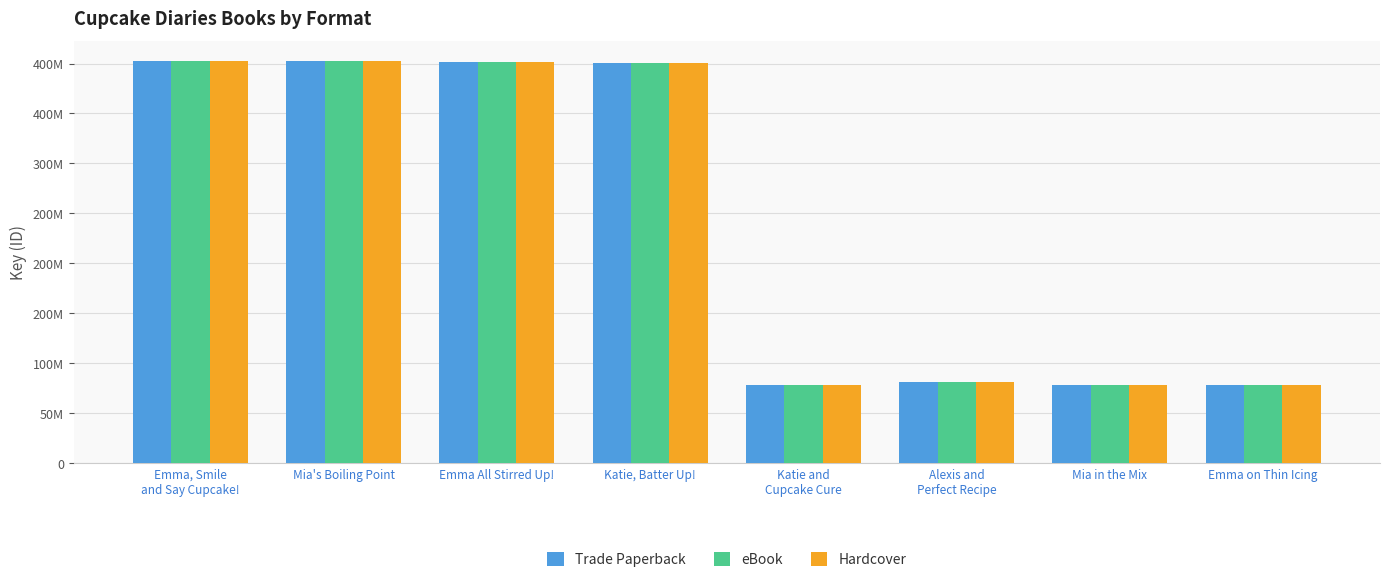

Reading left to right, what are all the values shown in this chart?

Trade Paperback: 402630098	402627867	401570147	400348277	78665319	81189313	78665801	78666085
eBook: 402630098	402627867	401570147	400348277	78665319	81189313	78665801	78666085
Hardcover: 402630098	402627867	401570147	400348277	78665319	81189313	78665801	78666085